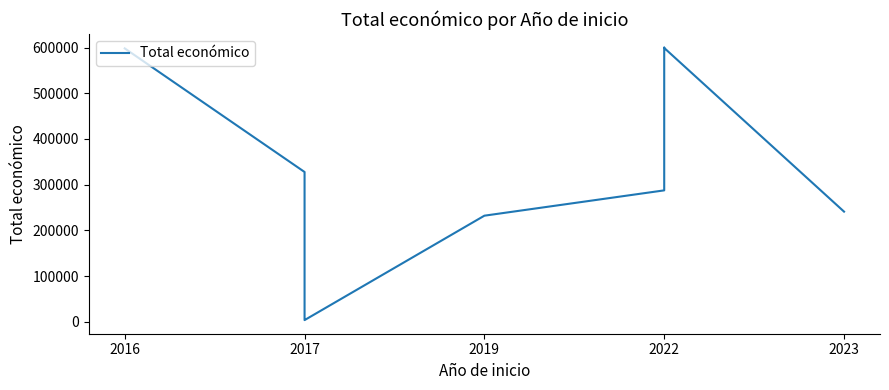

What is the approximate value at 2023, to the nearest 100?

241100